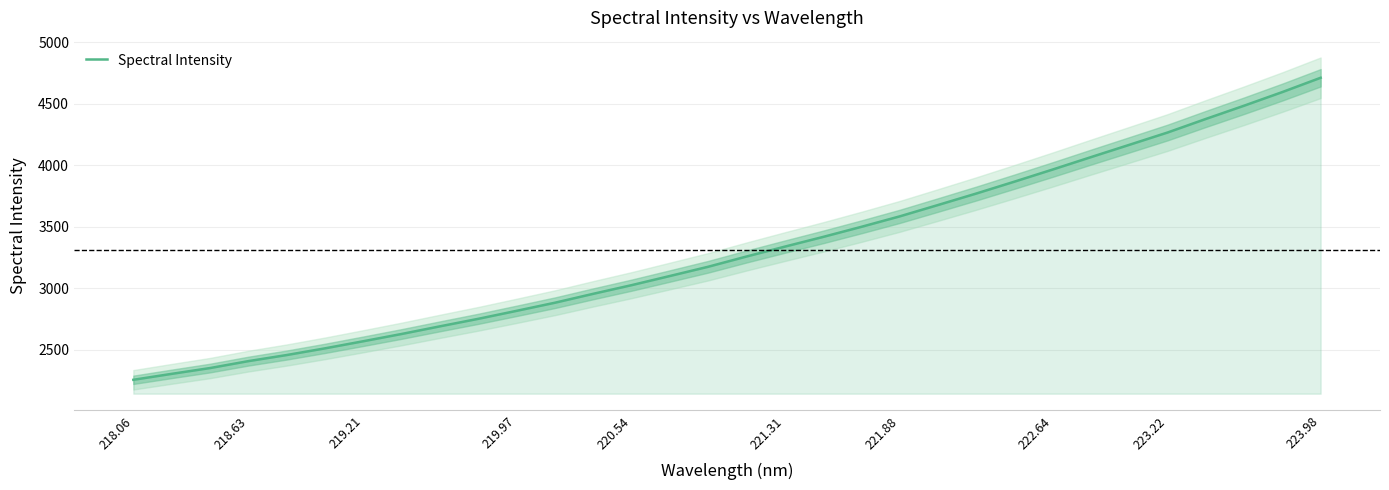

What is the difference between the maximum and minimum values?

2455.6